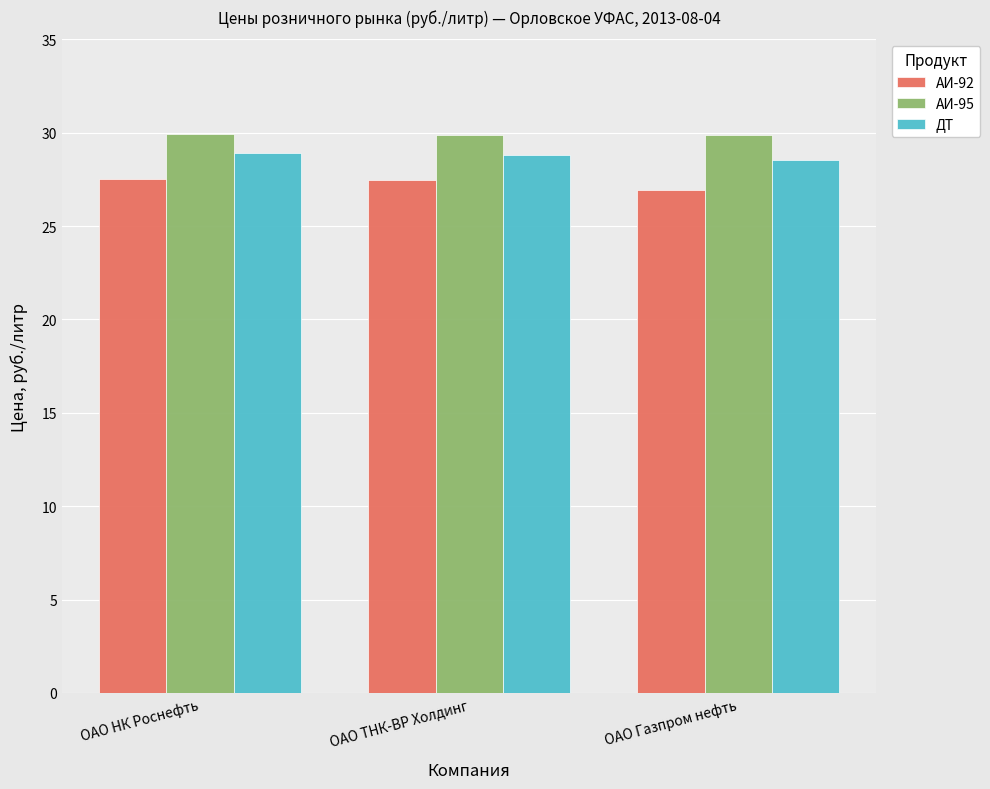

What value does the ДТ series have at ОАО НК Роснефть?

28.9